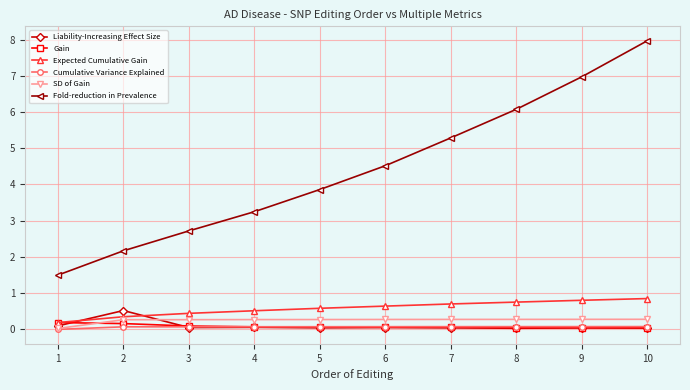

Is it true that Liability-Increasing Effect Size equals 0.0 at 5?

True